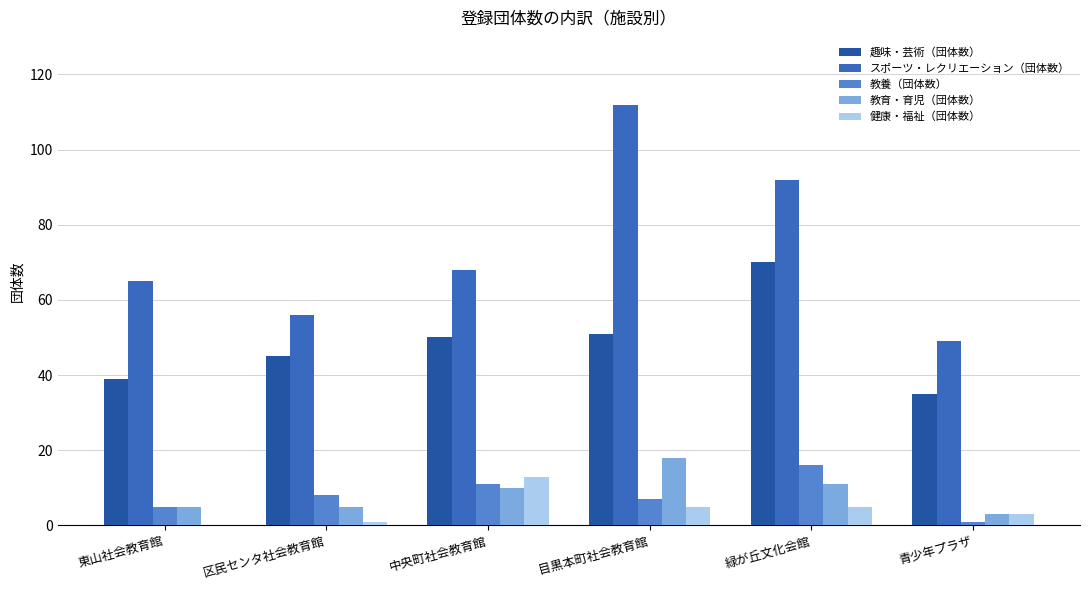

What is the spread (max minus min) of values at 緑が丘文化会館?

87